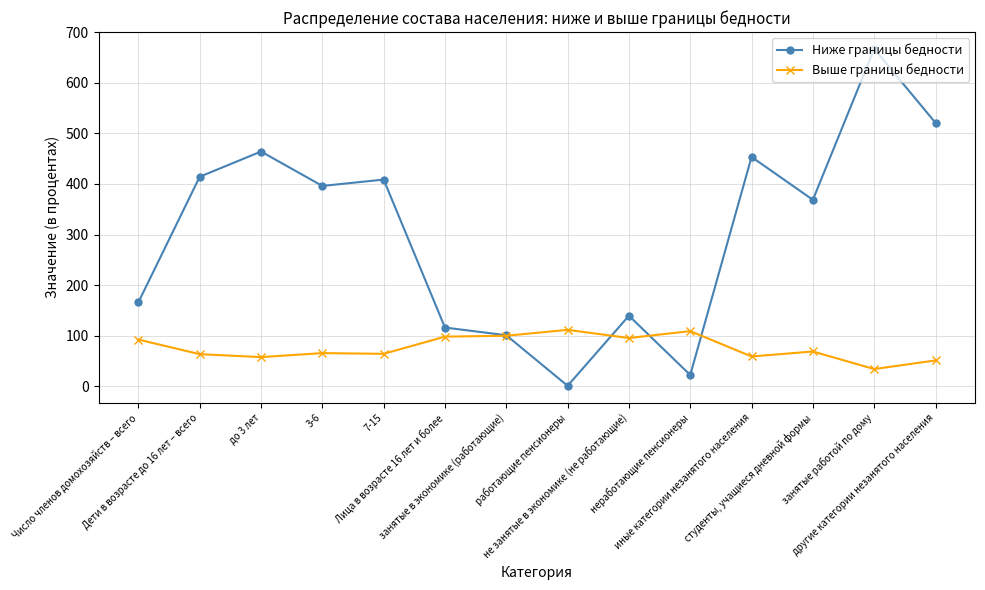

Which series has the largest total across all categories?

Ниже границы бедности